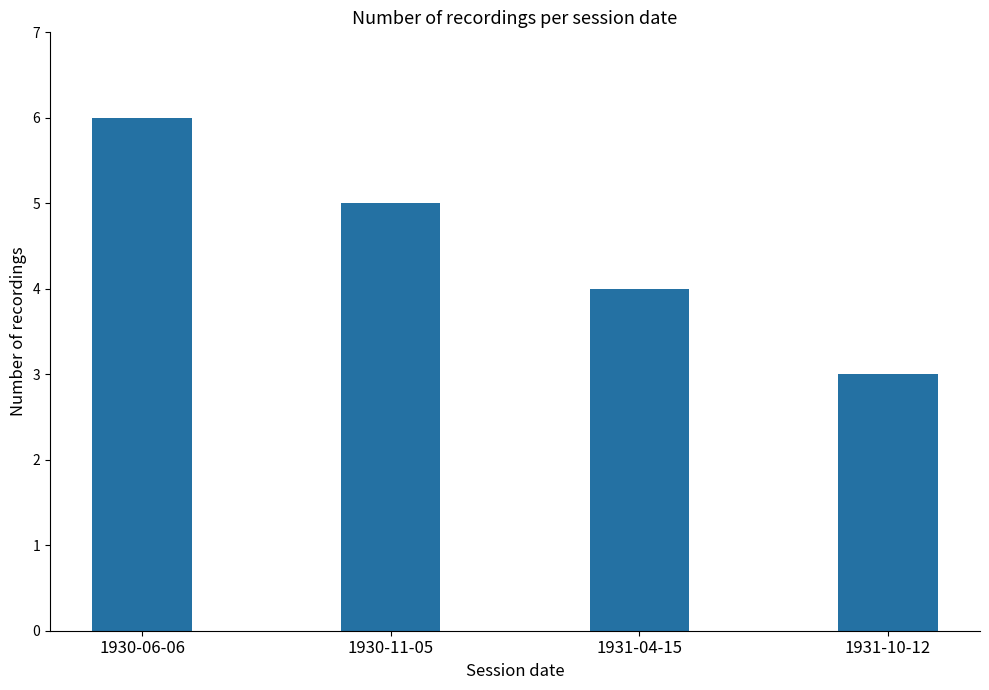

How many bars are there in total?

4